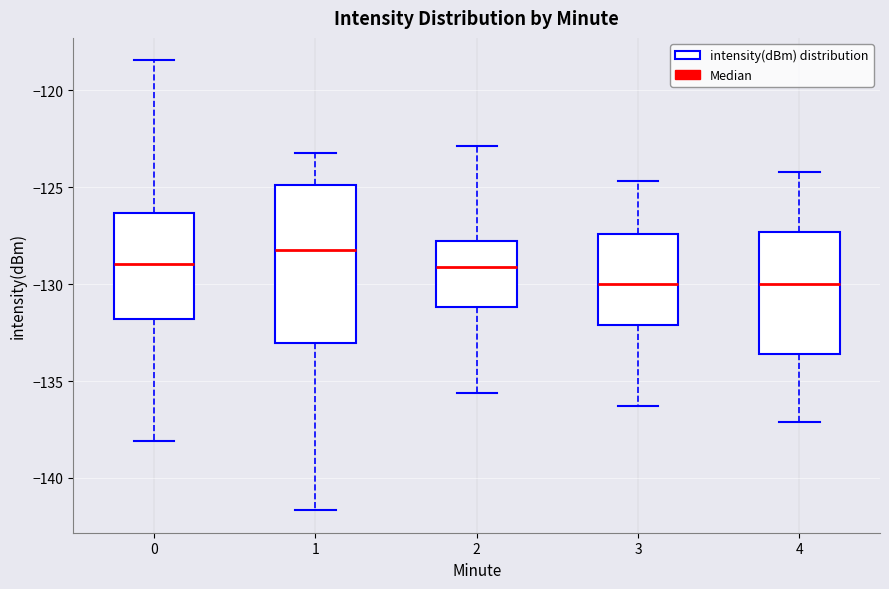

Comparing the boxes themselves (not the whiskers), which one is the tallest?

1